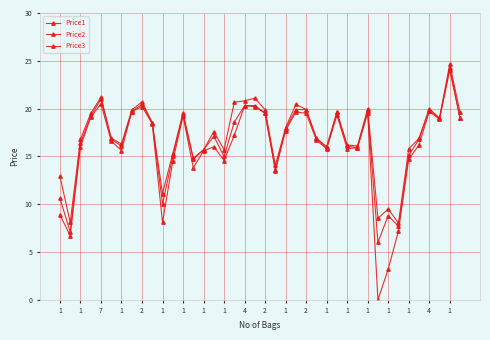

How many categories are shown in the chart?

40